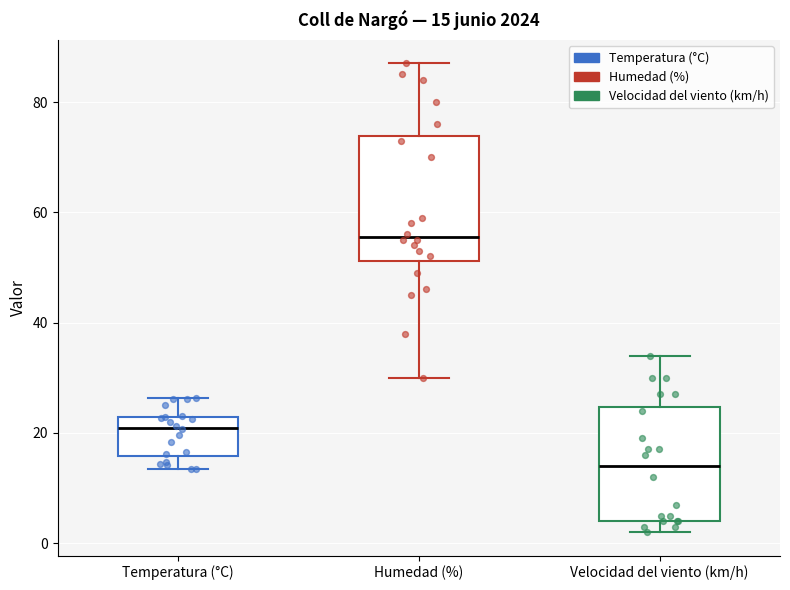

Which box's median line is the lowest?

Velocidad del viento (km/h)